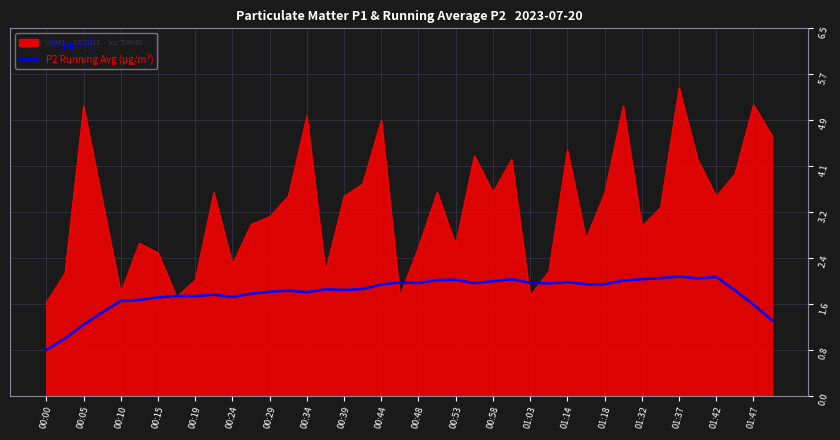

Which series has the widest spread of values?

P1 (µg/m³)